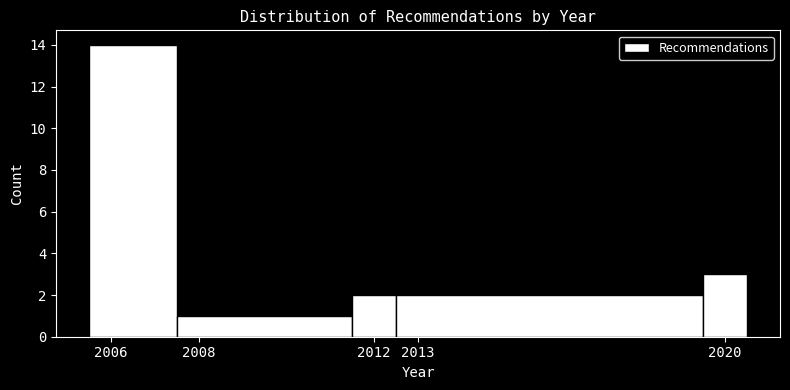

What is the height of the bar covering 2007.5 to 2011.5 on the x-axis? The values are not printed on the chart, so give them approximately, as read against the axis.

1